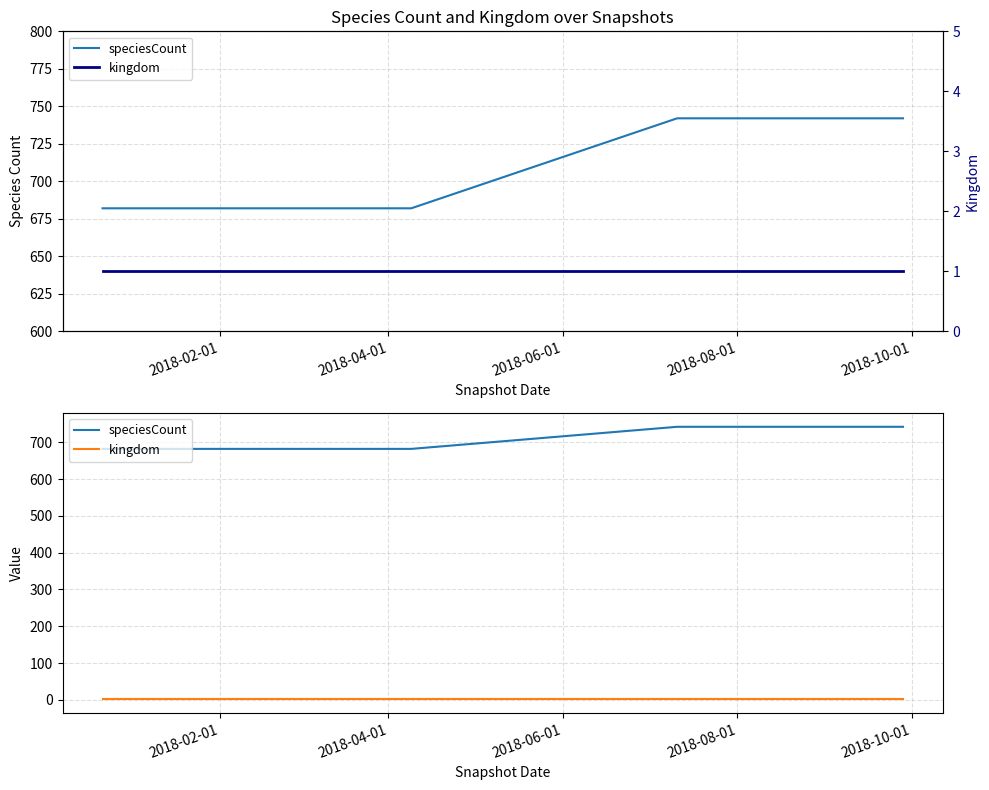

Between 2018-06-01 and 2018-04-01, which is larger?

2018-06-01